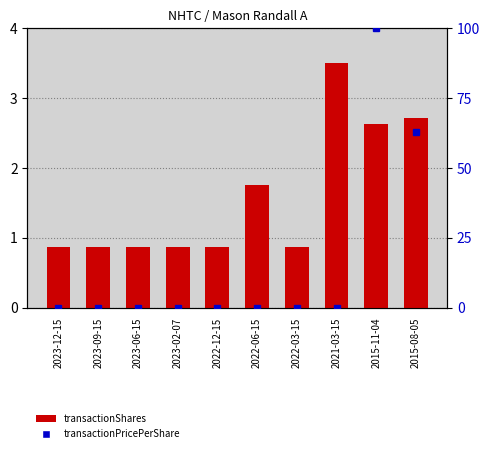

At which category is the sum across all series the highest?

2015-11-04